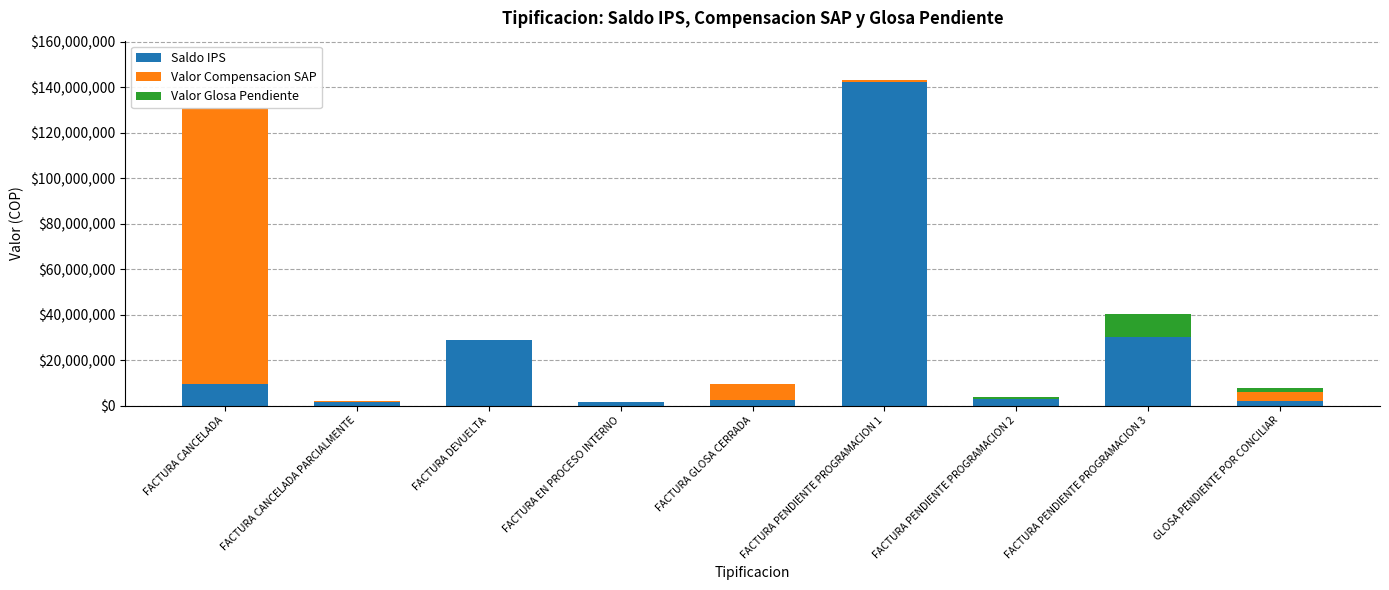

Is it true that Valor Glosa Pendiente equals 330000 at FACTURA CANCELADA PARCIALMENTE?

True